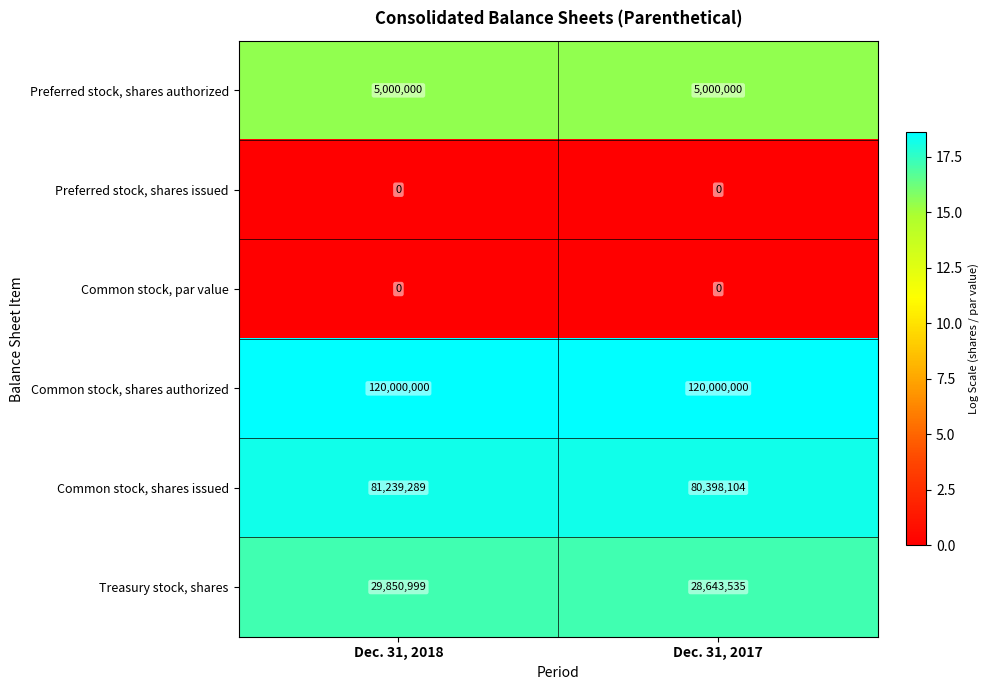

What is the sum of all Preferred stock, shares authorized values?

10000000